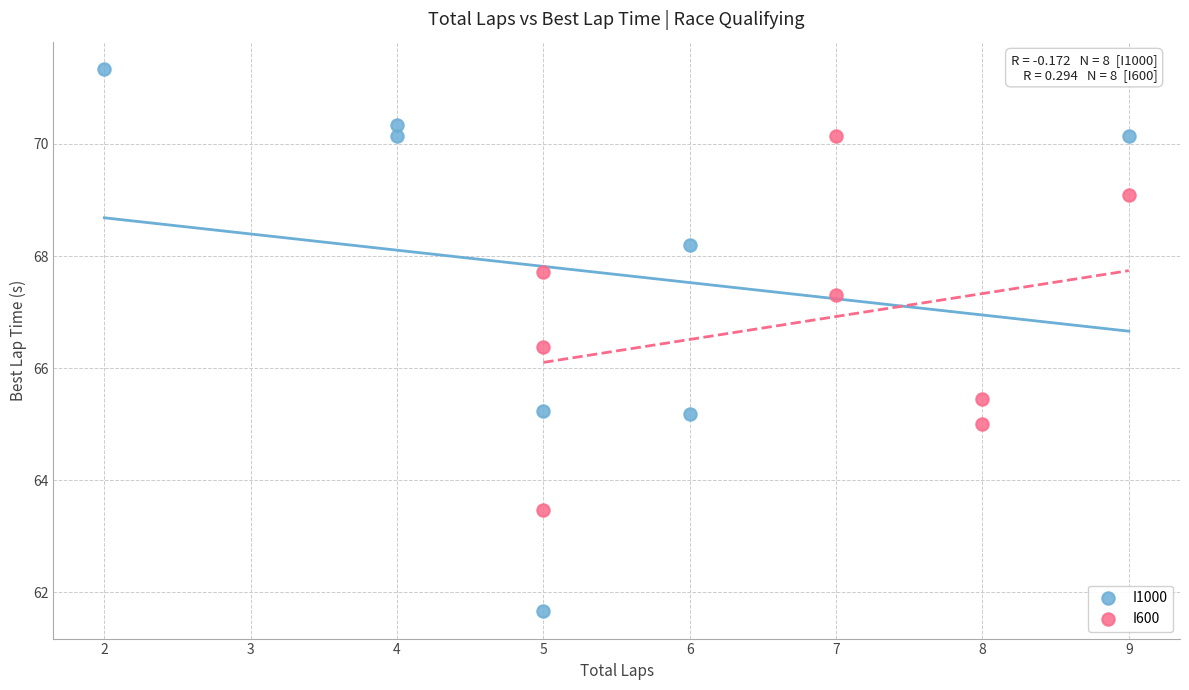

Which series reaches the minimum Y coordinate?

I1000